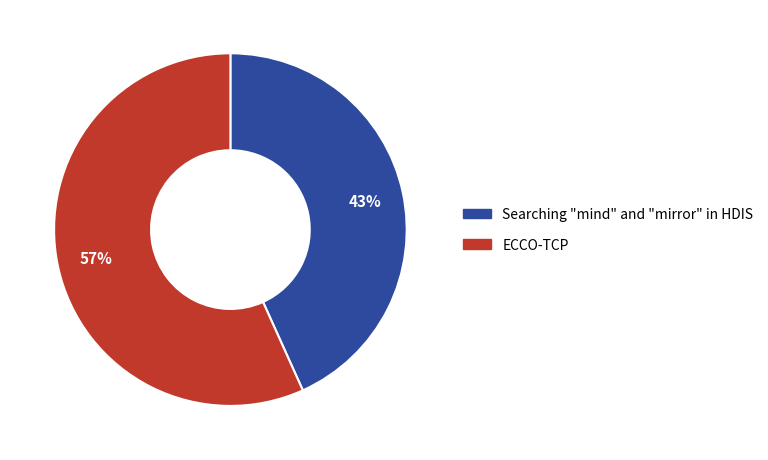

Which category has the smallest portion of the pie?

Searching "mind" and "mirror" in HDIS